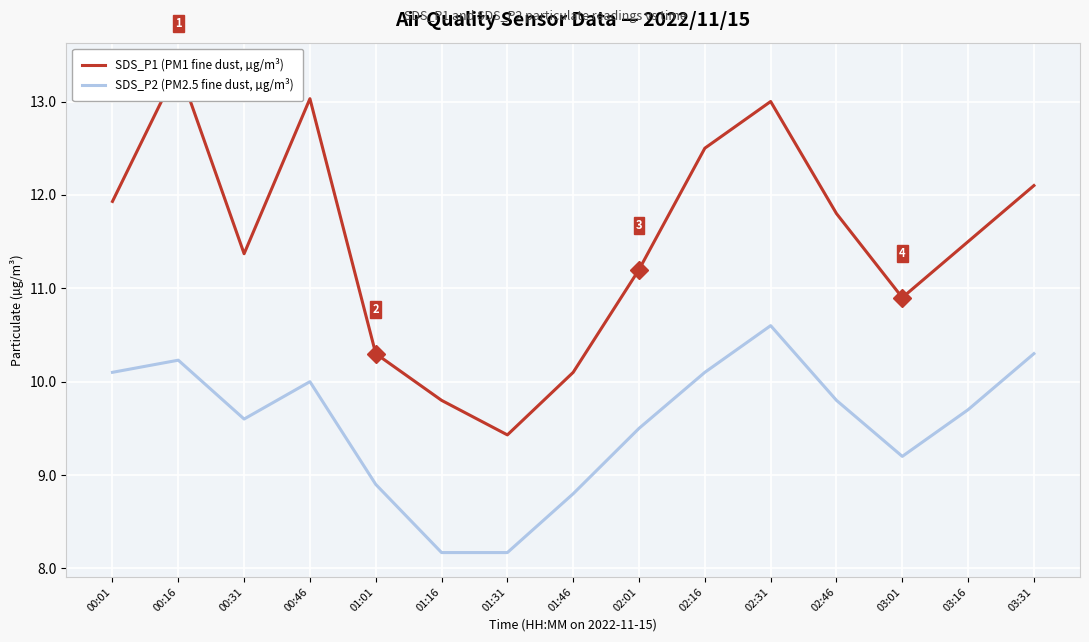

At which label does SDS_P2 (PM2.5 fine dust, µg/m³) first exceed 9?

00:01